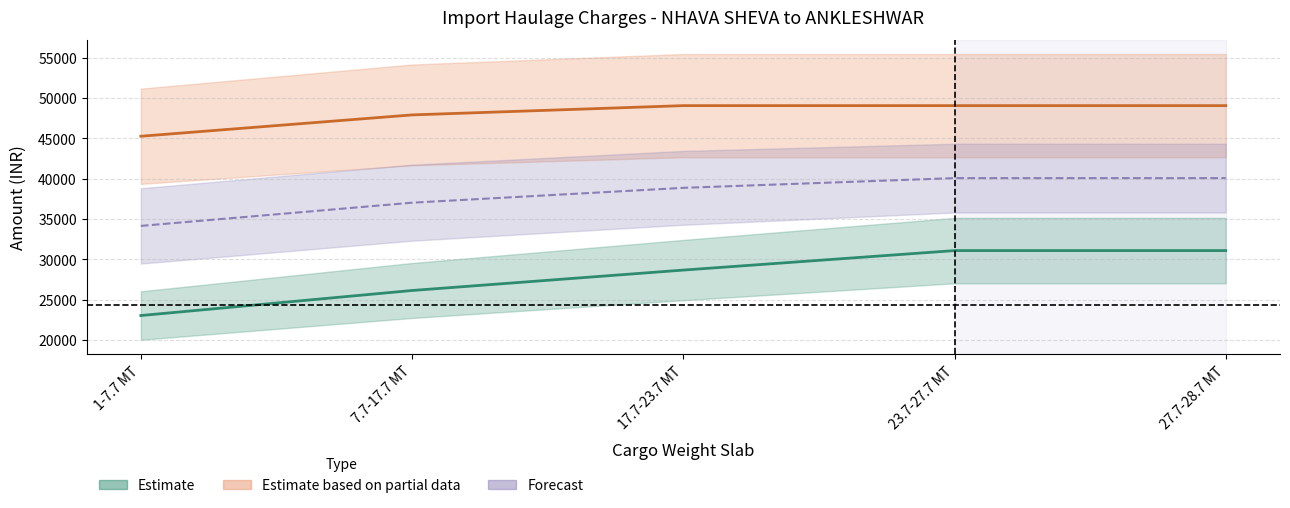

The value of DG_20 at 27.7-28.7 MT is 40063.2. True or false?

True